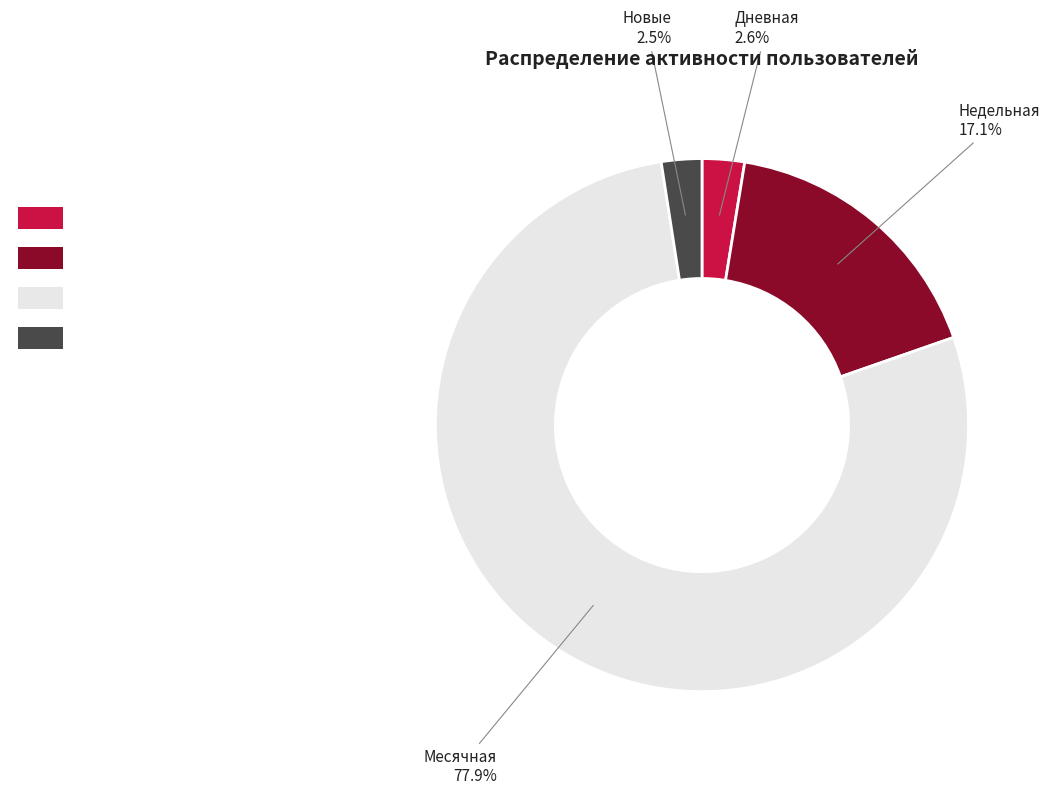

How many segments does this pie chart have?

4